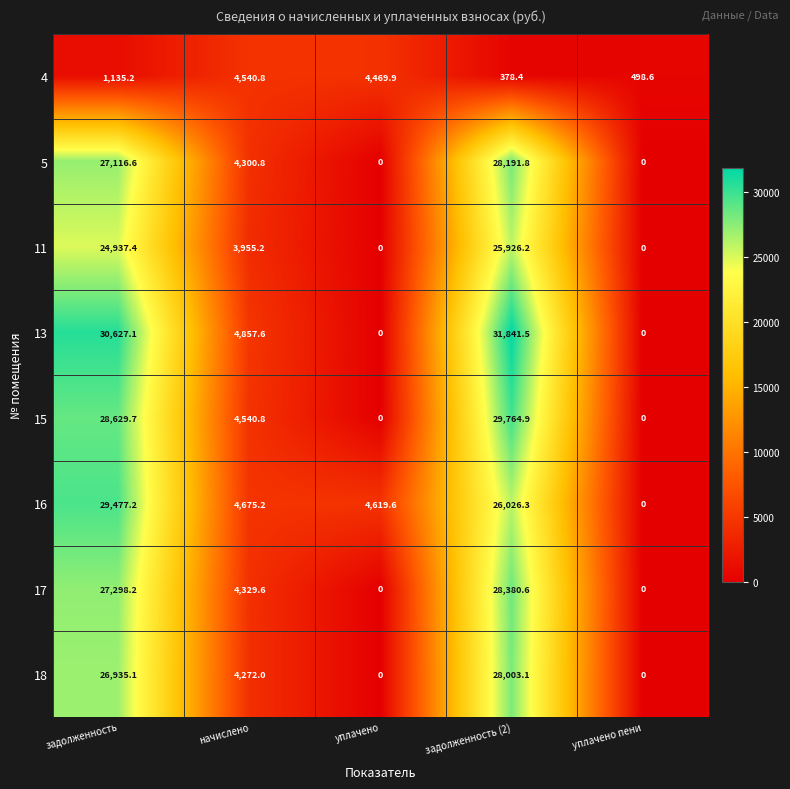

At which category is the sum across all series the highest?

задолженность (2)